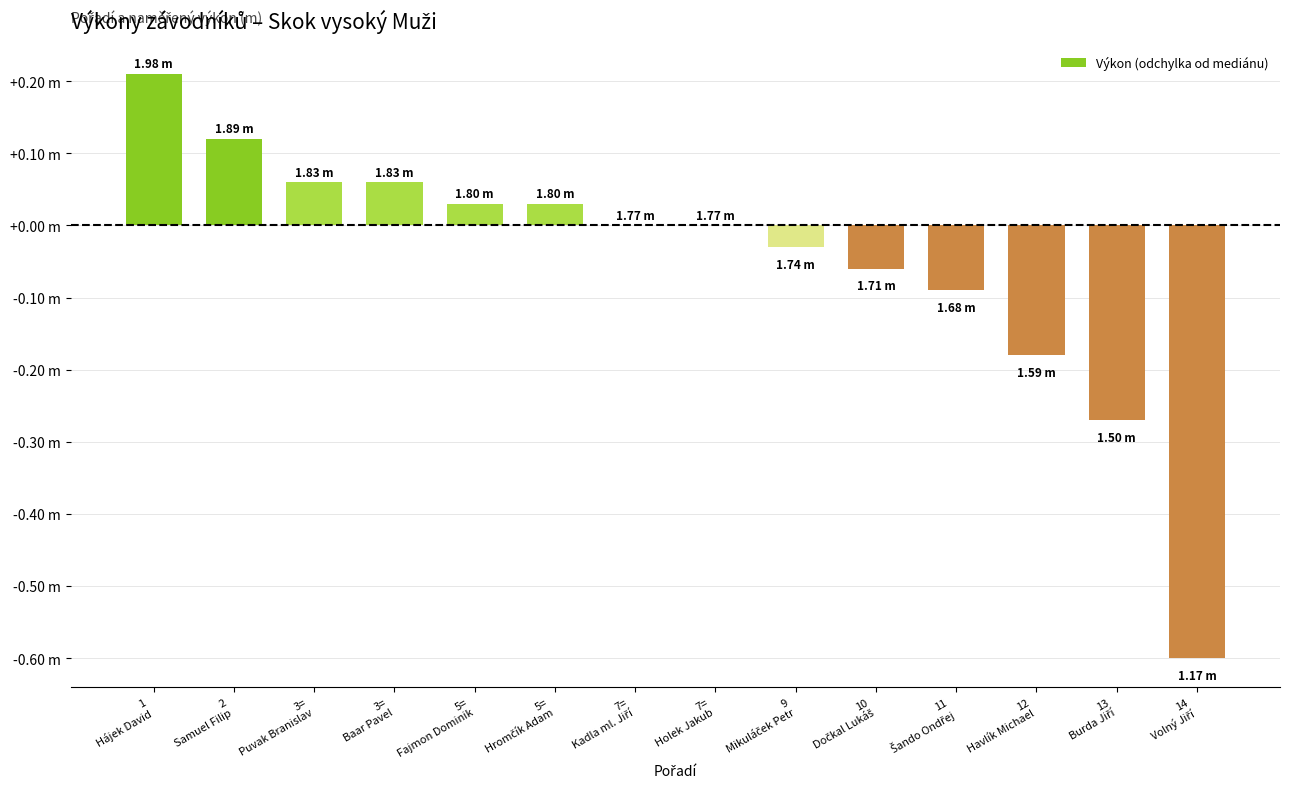

Is it true that the value at 11
Šando Ondřej is -0.1?

True